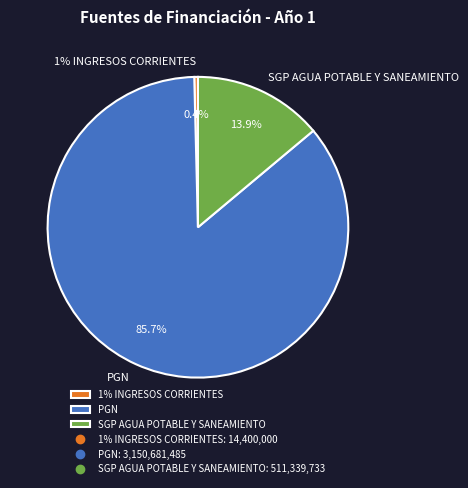

True or false: PGN accounts for 86% of the total.

True